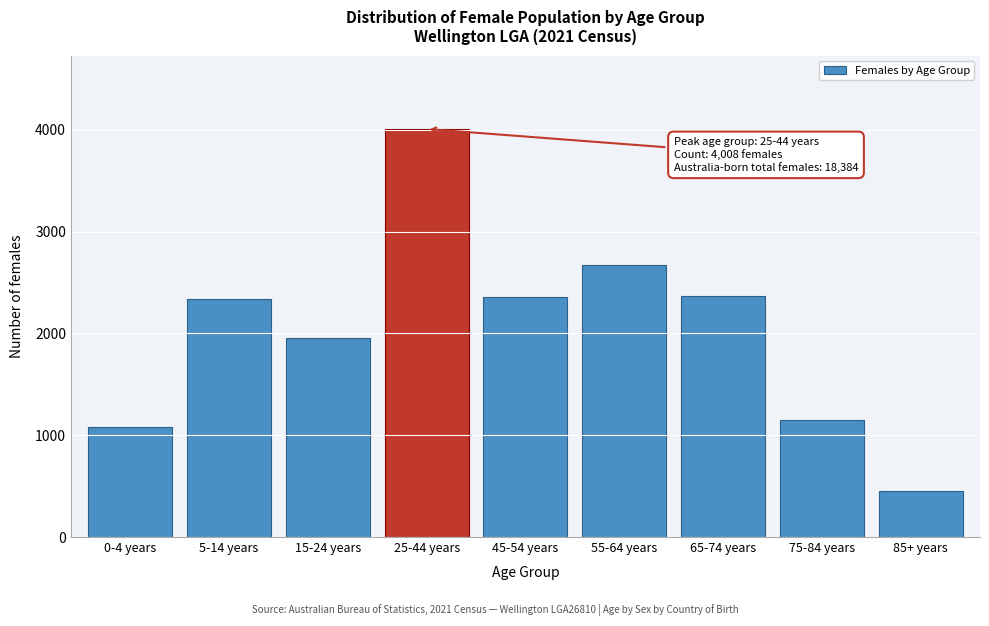

What is the approximate value at 65-74 years, to the nearest 100?

2400